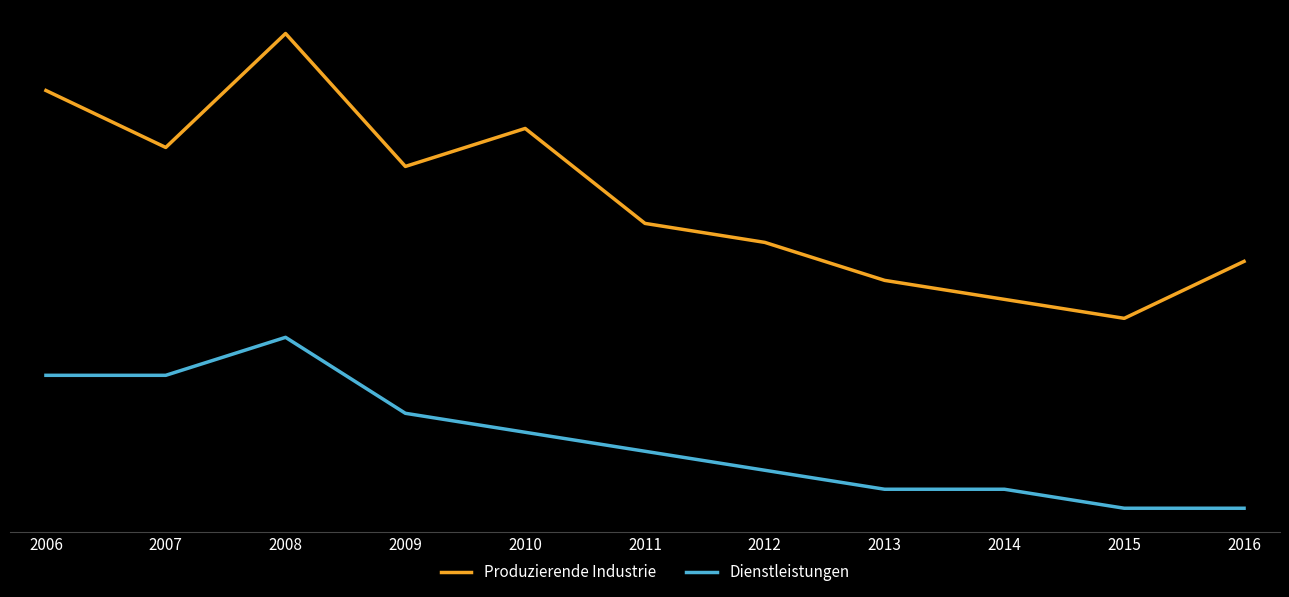

True or false: Dienstleistungen has a value of 20 at 2008.

False